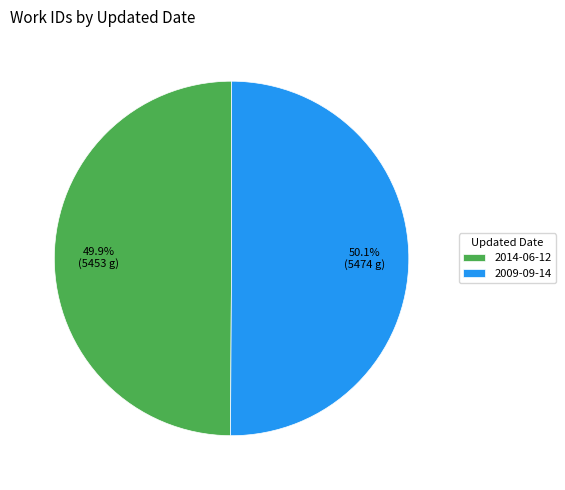

How much of the chart is everything except 2014-06-12?

50.1%